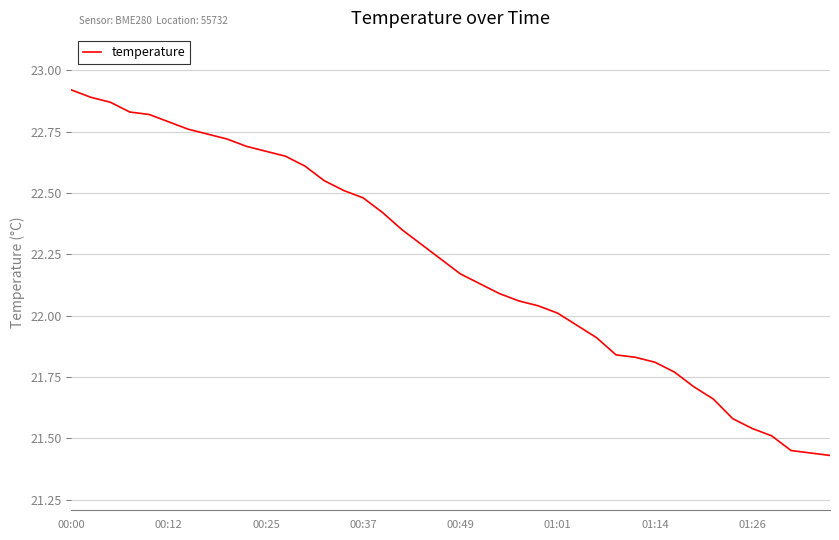

Does the chart display data point markers on the line(s)?

No